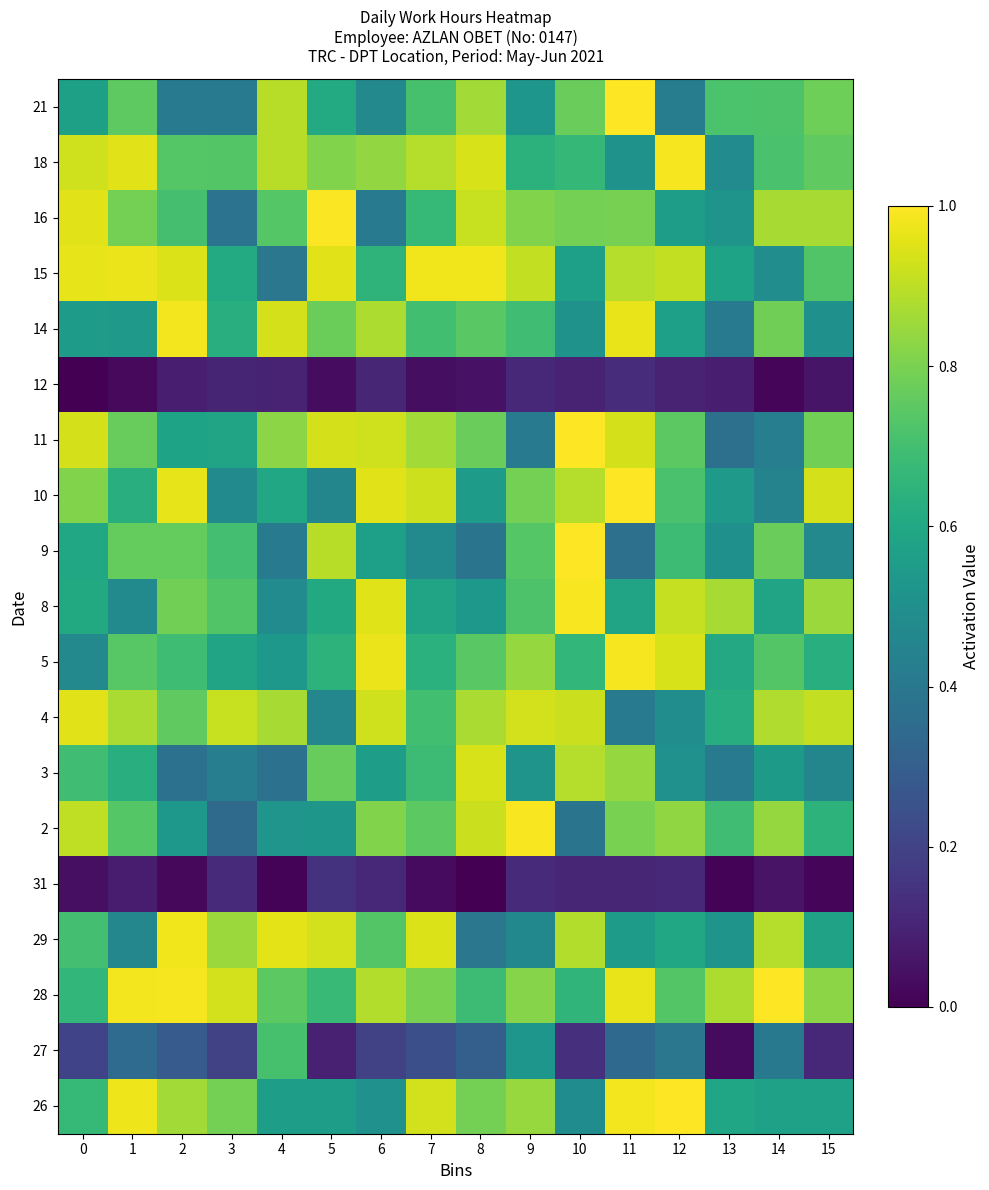

How many categories are shown in the chart?

16